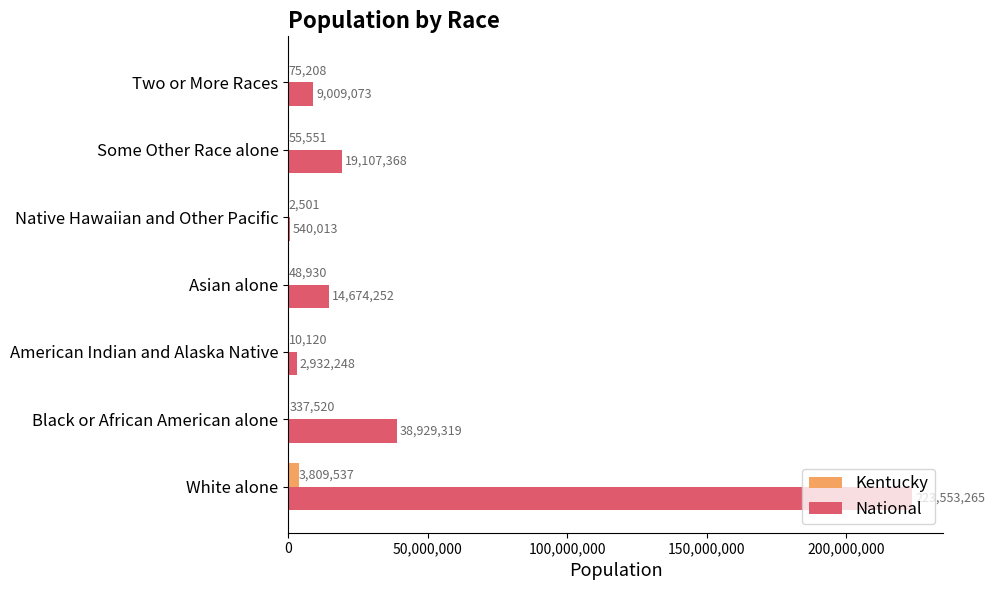

What is the sum of the National values at Some Other Race alone and White alone?

242660633